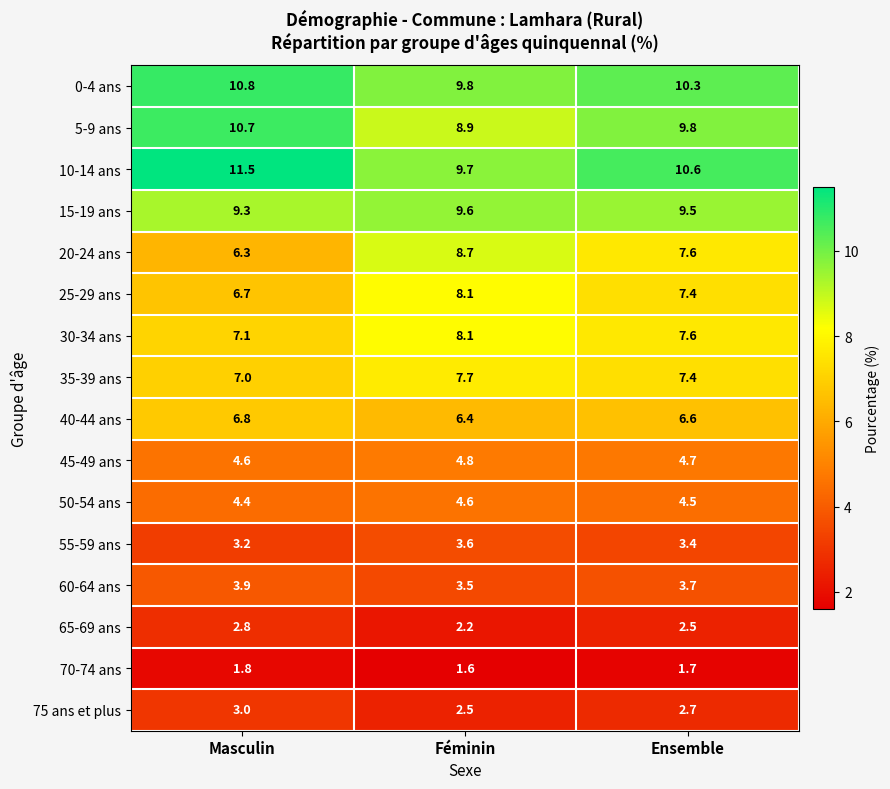

What value does the 75 ans et plus series have at Ensemble?

2.7